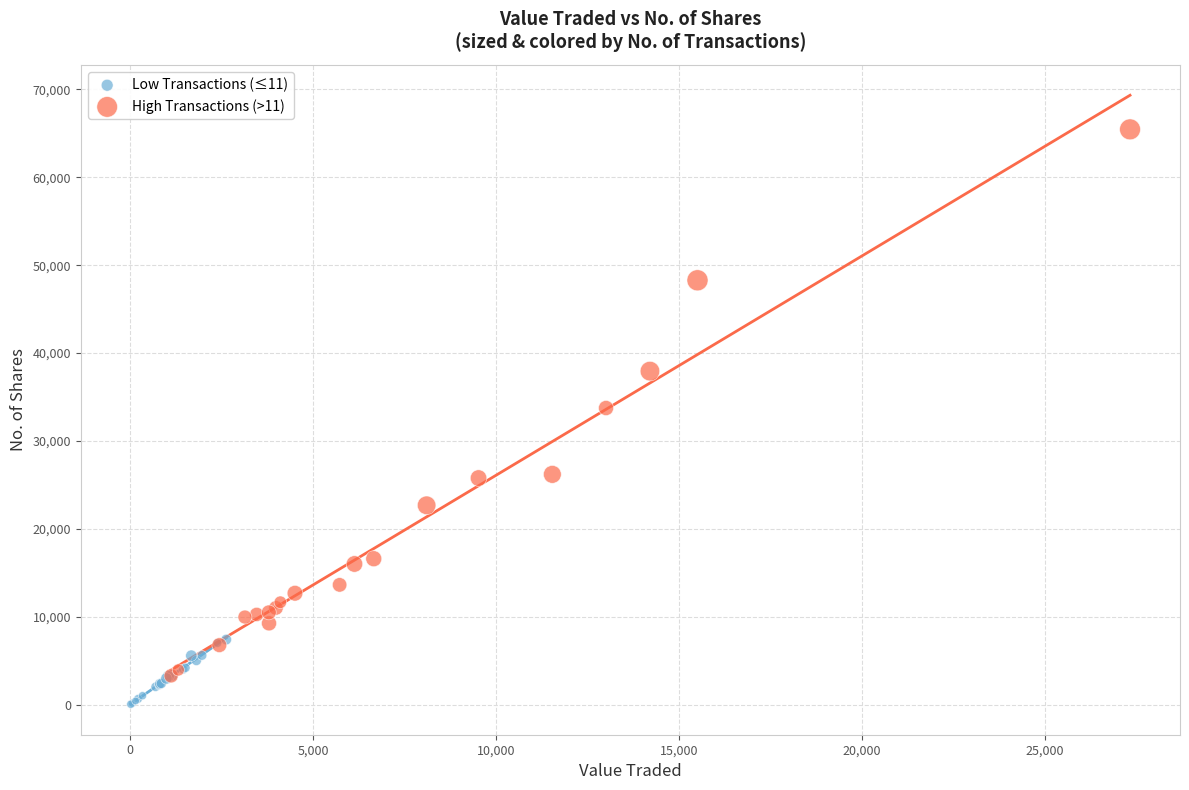

Which series has the widest spread of Y values?

High Transactions (>11)